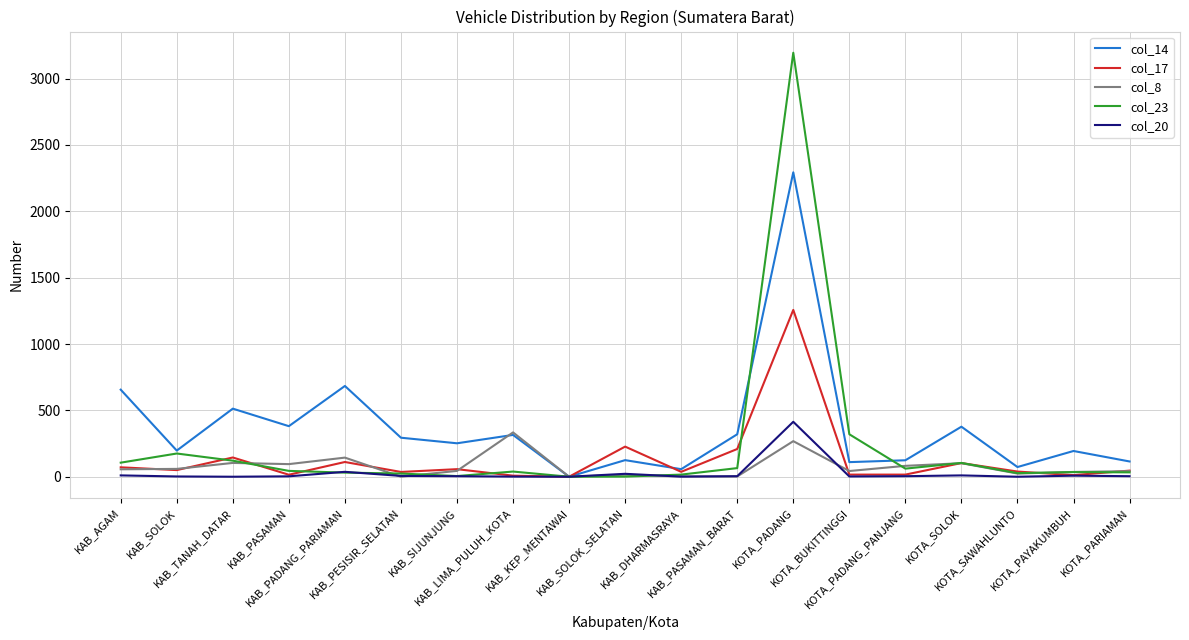

Which series has the largest total across all categories?

col_14